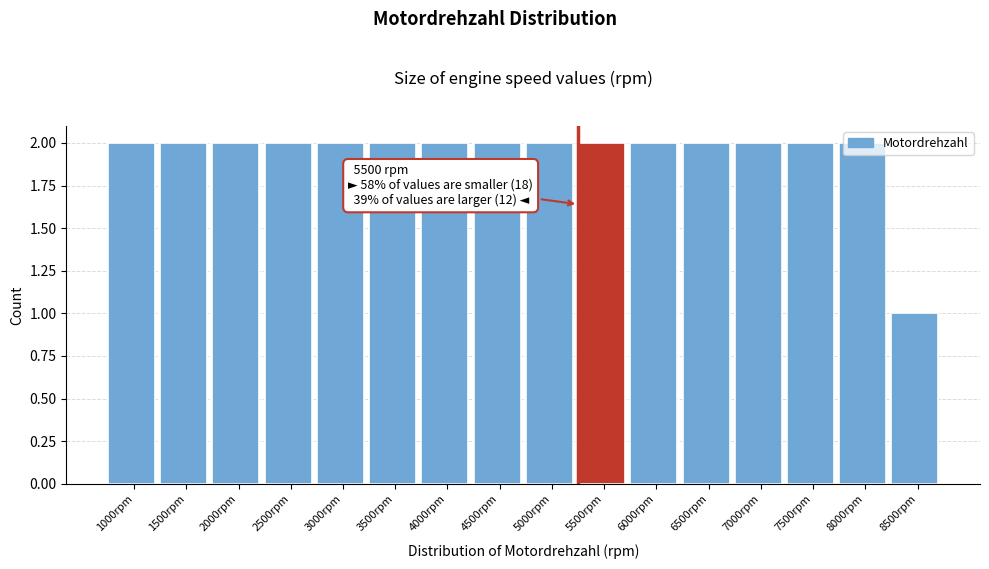

What is the sum of the values at 8500rpm and 8000rpm?

3